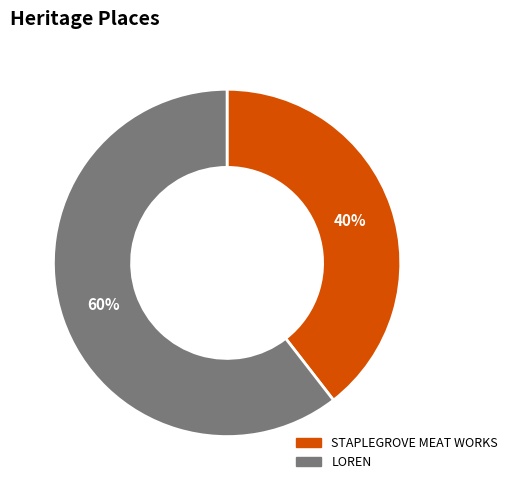

Which slice is the largest?

LOREN